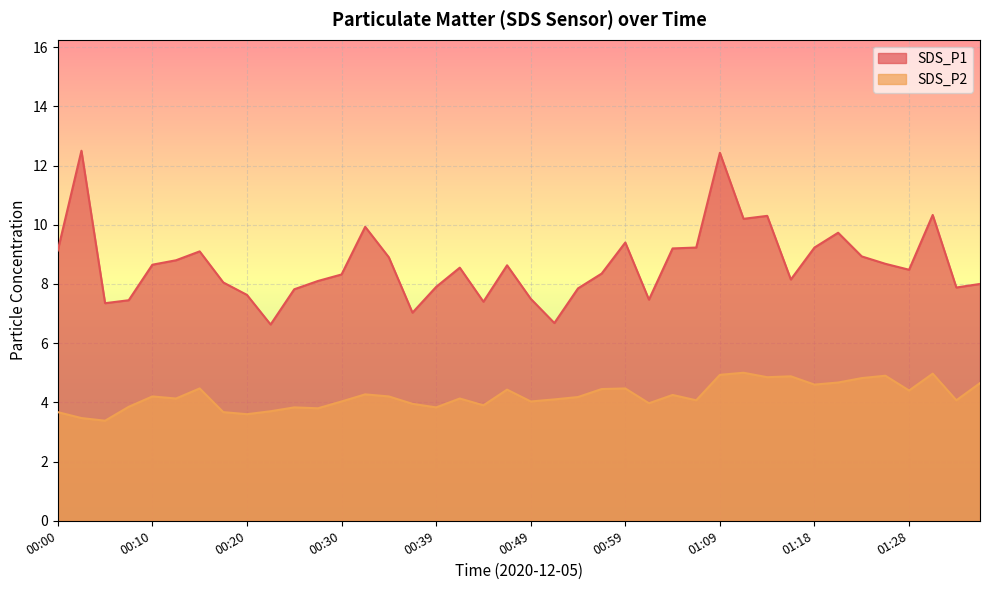

Does the chart display data point markers on the line(s)?

No